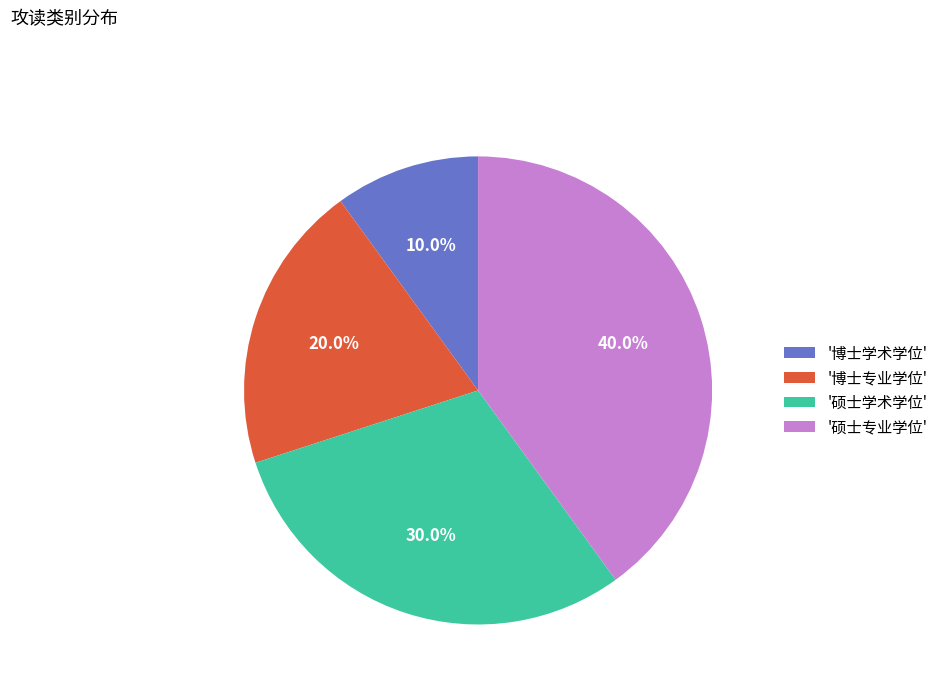

Do '硕士学术学位' and '硕士专业学位' together represent more than half of the pie?

Yes